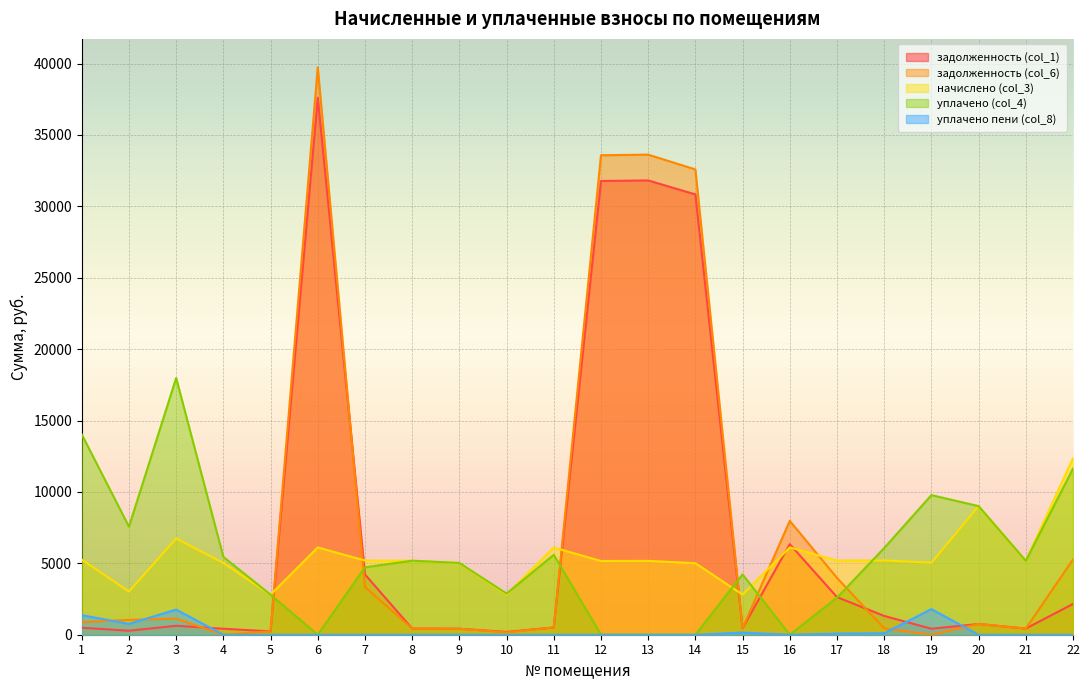

Reading left to right, transcribe all the data shown in this chart.

задолженность (col_1): 1=487.0	2=280.3	3=624.2	4=419.2	5=233.7	6=37603.8	7=4220.3	8=431.9	9=418.7	10=194.3	11=508.8	12=31773.4	13=31812.5	14=30834.3	15=456.2	16=6341.0	17=2633.9	18=1315.1	19=419.6	20=750.5	21=431.4	22=2154.2
задолженность (col_6): 1=877.5	2=1040.3	3=1124.7	4=0.0	5=233.7	6=39737.8	7=3340.2	8=431.9	9=417.4	10=164.3	11=508.8	12=33576.6	13=33617.9	14=32584.2	15=461.0	16=7971.2	17=3979.4	18=441.3	19=0.0	20=750.5	21=431.4	22=5267.9
начислено (col_3): 1=5259.7	2=3027.4	3=6741.6	4=5030.8	5=2804.8	6=6112.0	7=5196.1	8=5183.4	9=5024.4	10=2811.1	11=6105.6	12=5164.3	13=5170.7	14=5011.7	15=2811.1	16=6112.0	17=5196.1	18=5202.5	19=5043.5	20=9005.8	21=5177.0	22=12357.5
уплачено (col_4): 1=14025.9	2=7568.4	3=17977.6	4=5450.0	5=2804.8	6=0.0	7=4720.3	8=5183.4	9=5025.7	10=2881.1	11=5596.8	12=0.0	13=0.0	14=0.0	15=4222.6	16=0.0	17=2597.2	18=6069.6	19=9775.4	20=9005.8	21=5177.0	22=11638.0
уплачено пени (col_8): 1=1369.9	2=760.5	3=1759.7	4=0.0	5=0.0	6=0.0	7=0.0	8=0.0	9=4.0	10=0.0	11=0.0	12=0.0	13=0.0	14=0.0	15=152.8	16=0.0	17=82.3	18=105.8	19=1792.2	20=0.0	21=0.0	22=0.0